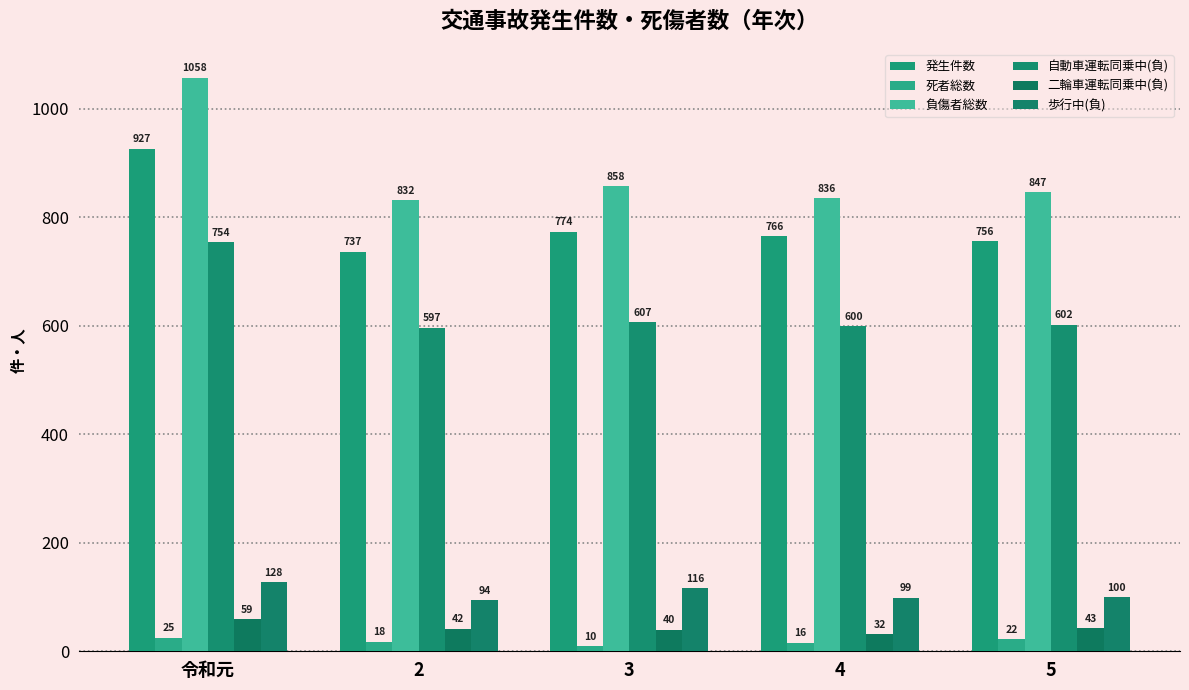

What is the smallest value displayed?

10